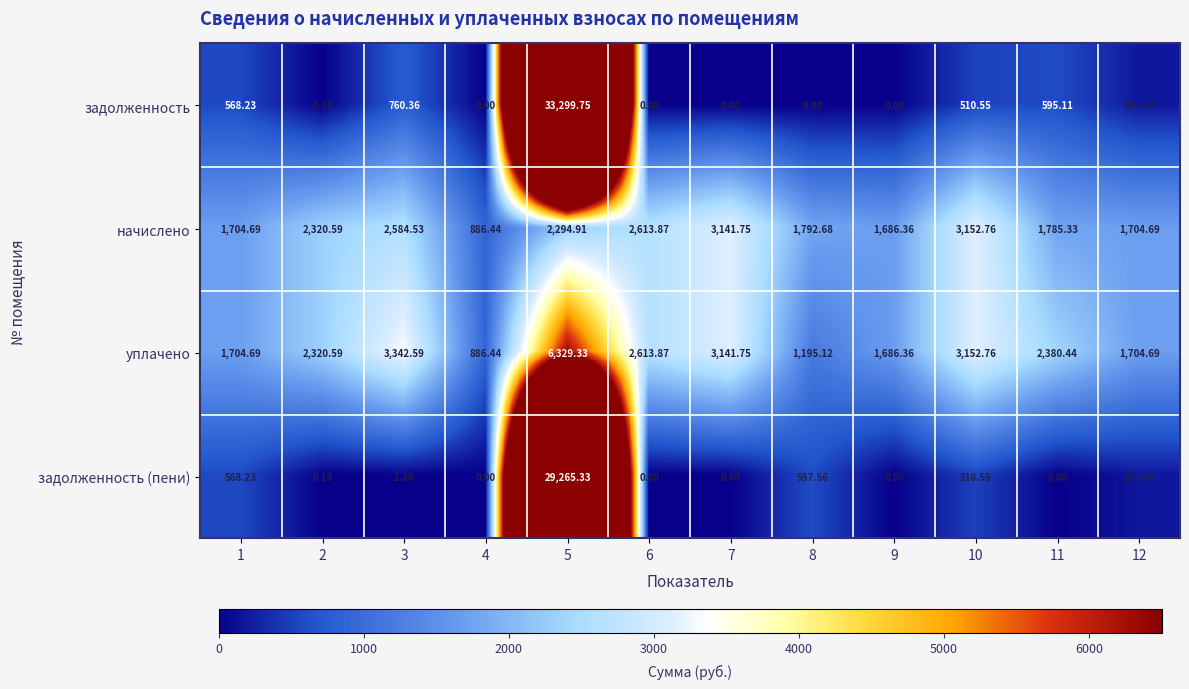

Rank the series by their maximum value, from lowest to highest.

начислено, уплачено, задолженность (пени), задолженность